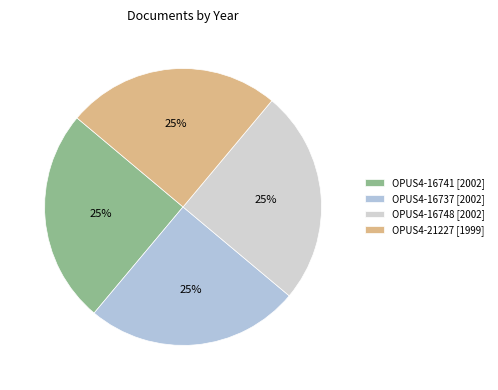

Is it true that OPUS4-16748 is 25% of the pie?

True